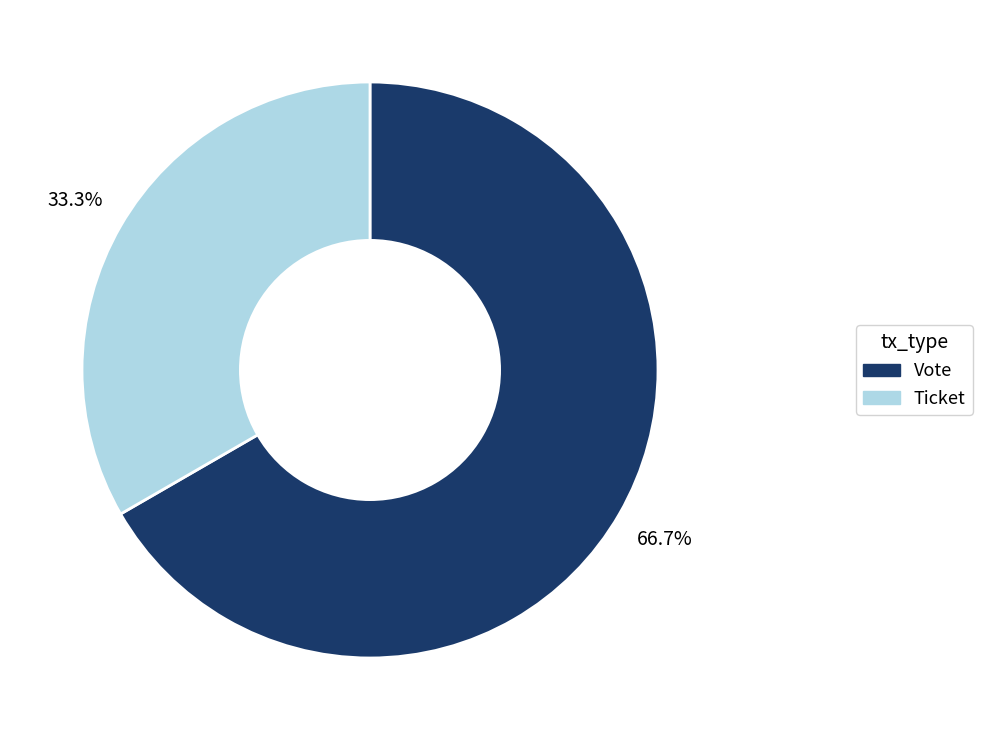

Count the number of slices in the pie.

2